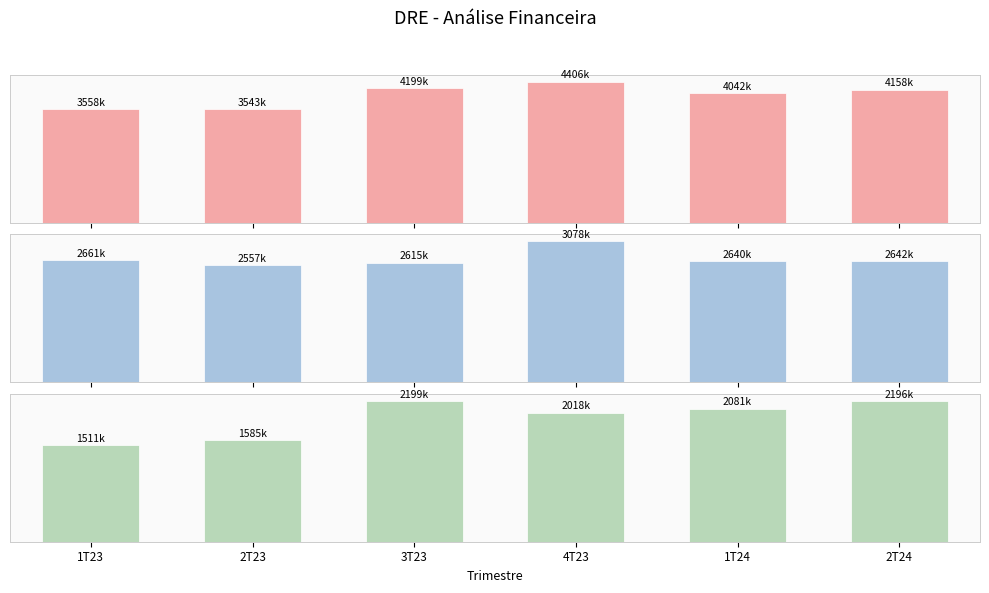

Which series has the largest range (max minus min)?

Receita operacional líquida